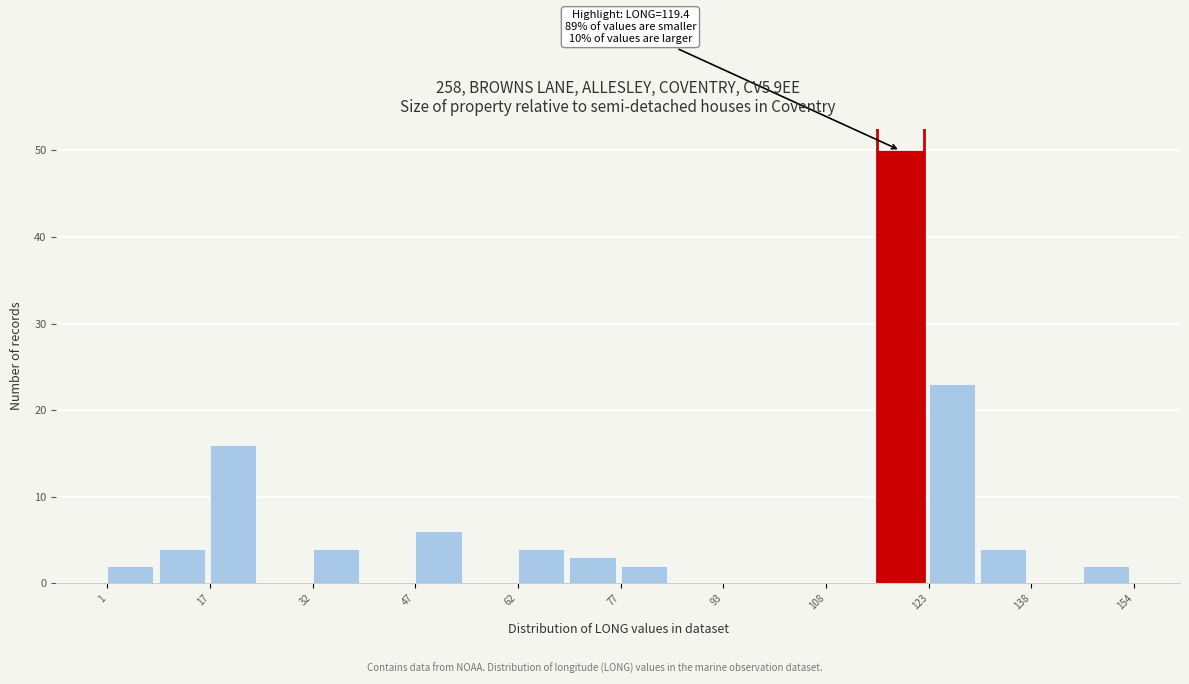

Read against the x-axis, roughly where is the centre of the tallest bar?

118